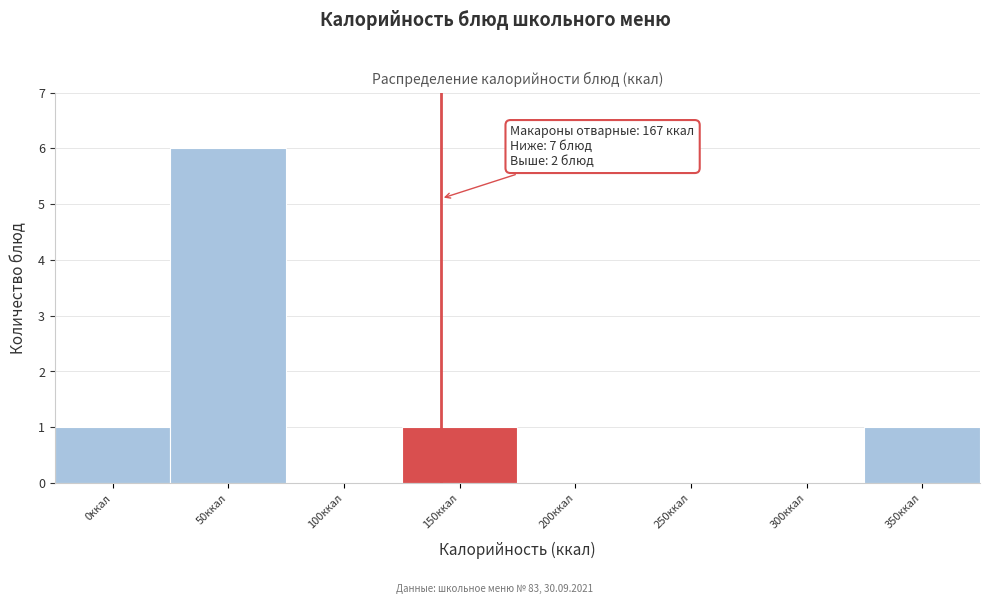

Reading right to left, transcribe all the data shown in this chart.

350ккал=1	300ккал=0	250ккал=0	200ккал=0	150ккал=1	100ккал=0	50ккал=6	0ккал=1